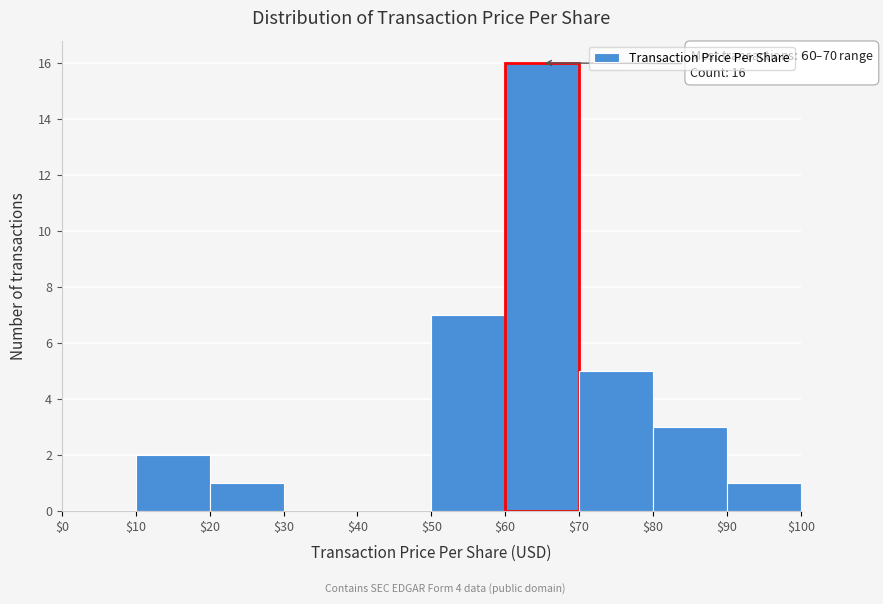

Which range on the x-axis has the tallest bar?

$60 to $70